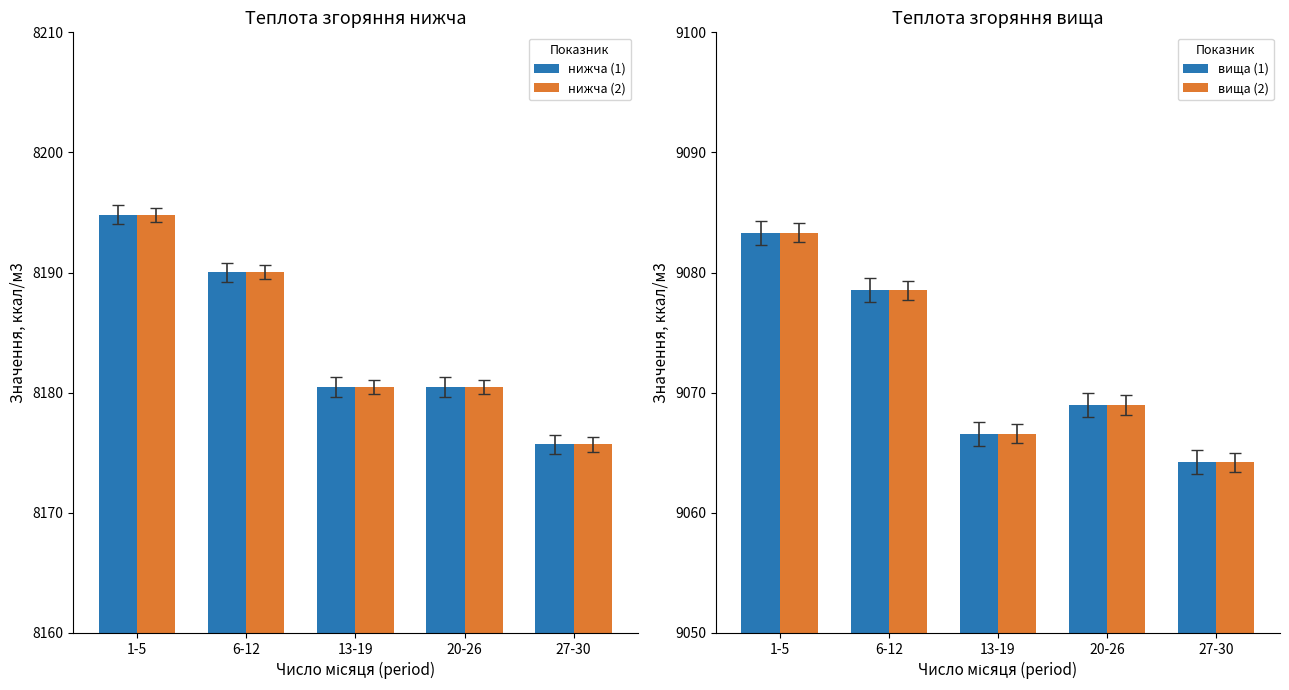

What is the average value of the Теплота нижча series?

8184.3